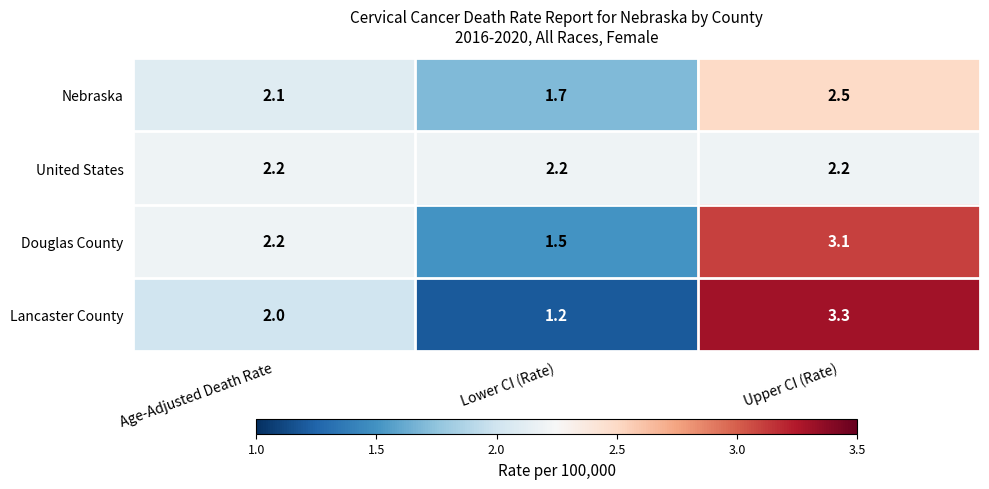

The Lancaster County series shows 0.7 at Upper CI (Rate). True or false?

False